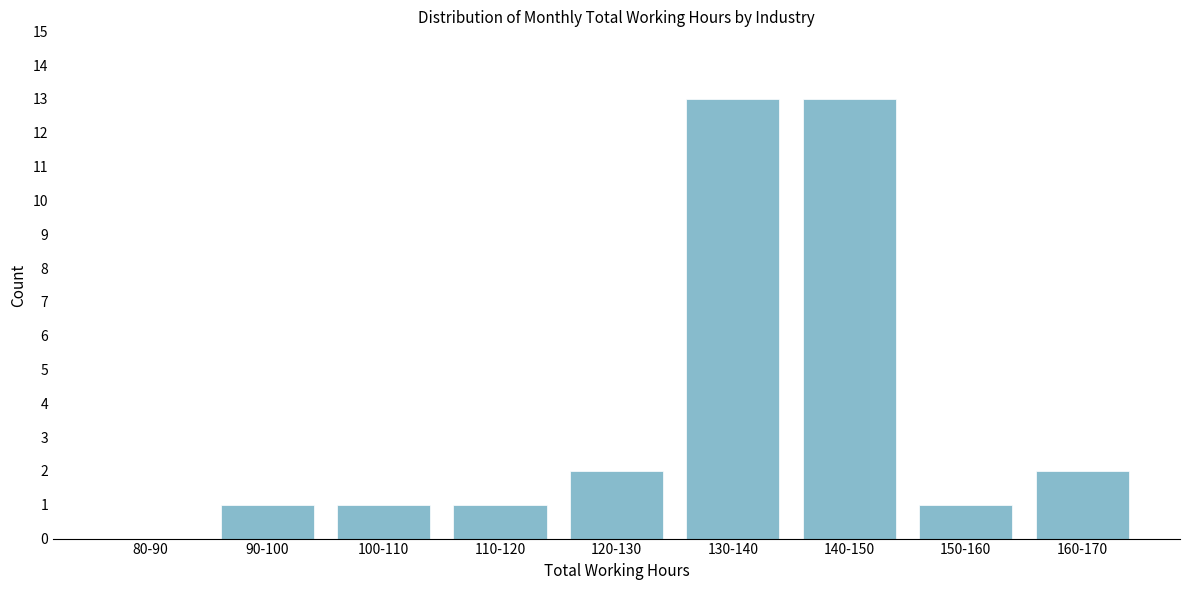

Reading right to left, transcribe all the data shown in this chart.

160-170=2	150-160=1	140-150=13	130-140=13	120-130=2	110-120=1	100-110=1	90-100=1	80-90=0